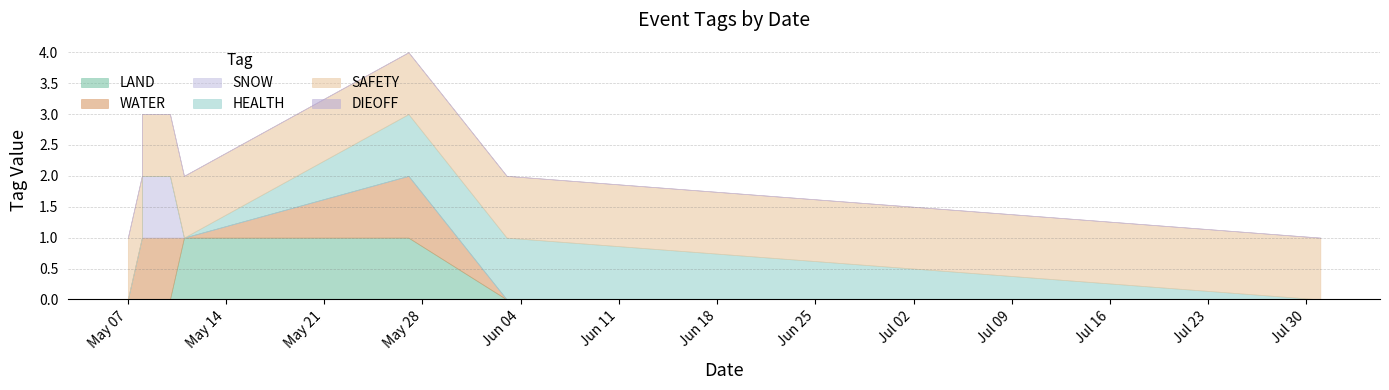

At which category is the sum across all series the highest?

2024-05-27